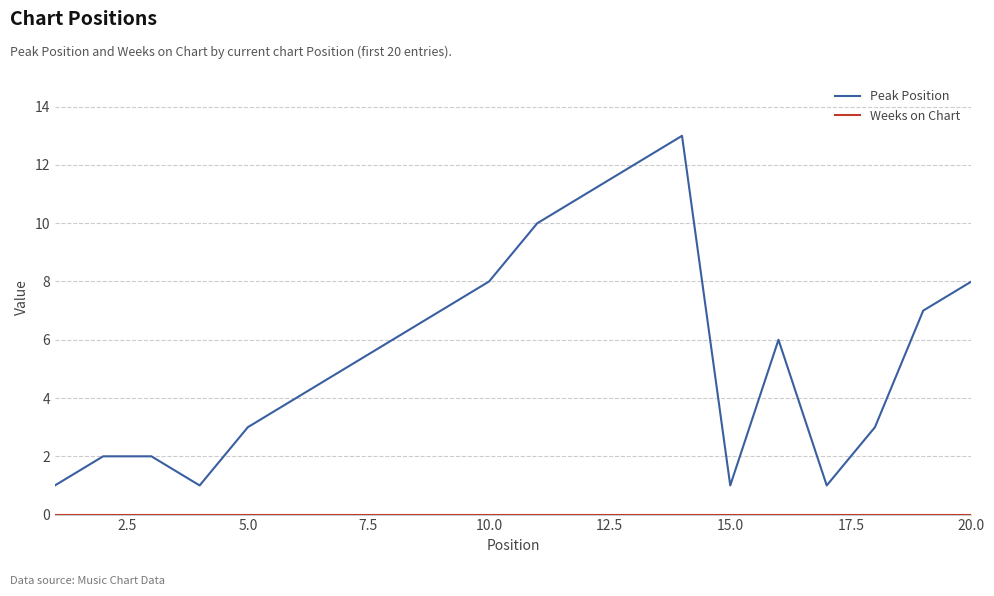

What is the greatest value displayed?

13